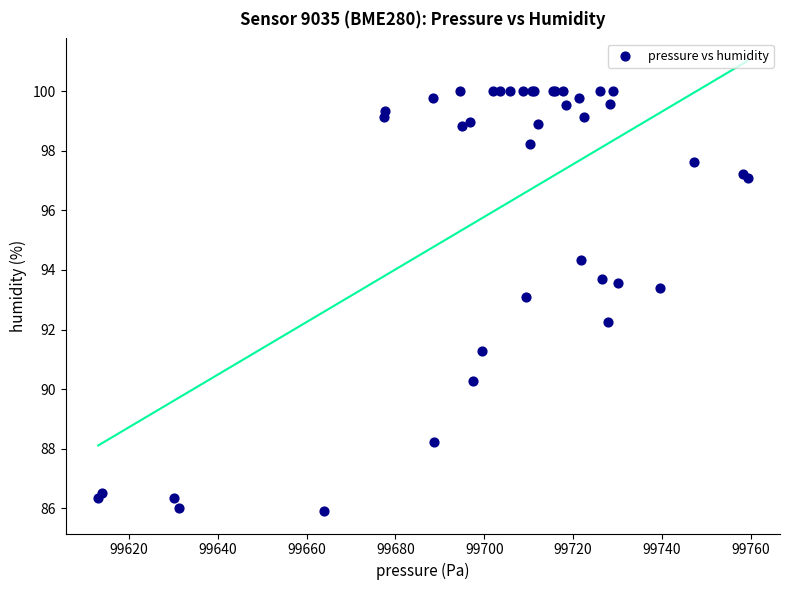

What Y value in the scatter plot is closest to 92?

92.2